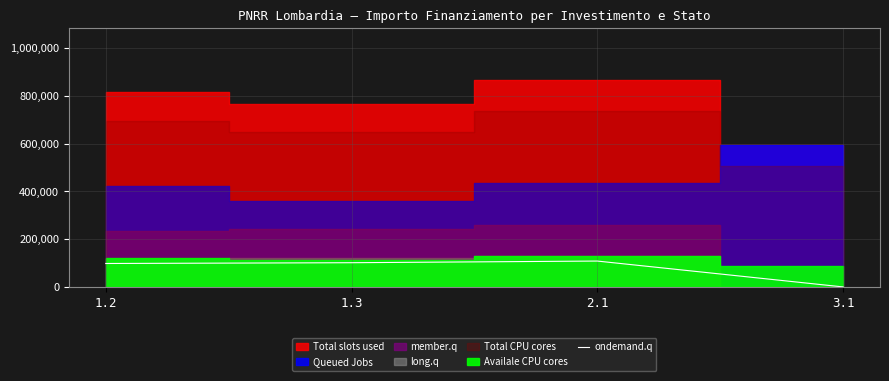

The value at 1.3 is 53651.6. True or false?

False